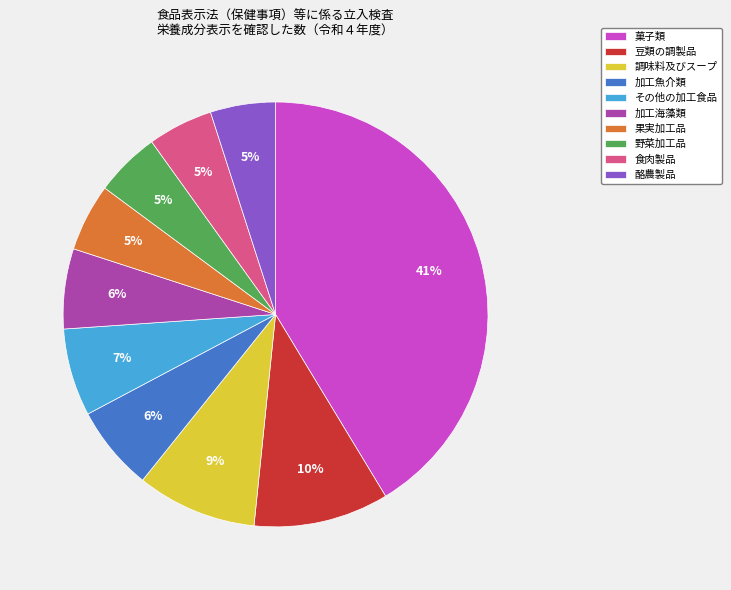

Between 豆類の調製品 and 加工海藻類, which is larger?

豆類の調製品